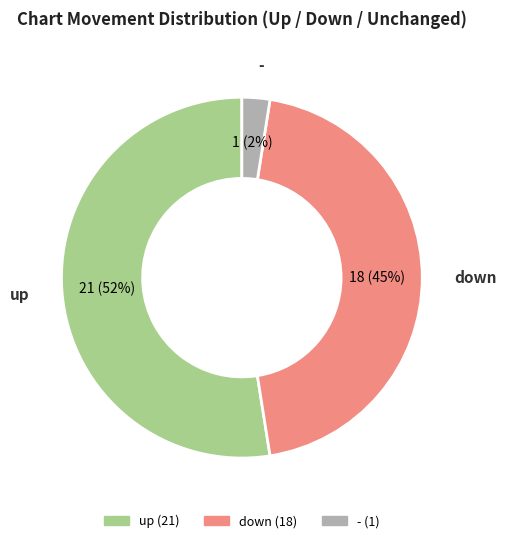

Rank the categories by value from lowest to highest.

-, down, up